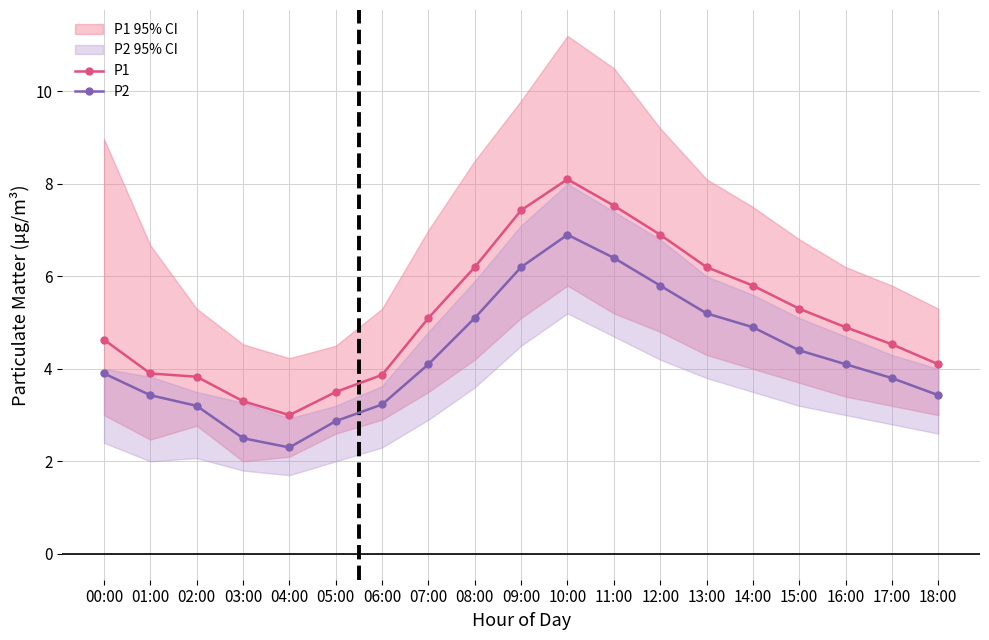

How many values in the P2 series exceed 4?

10